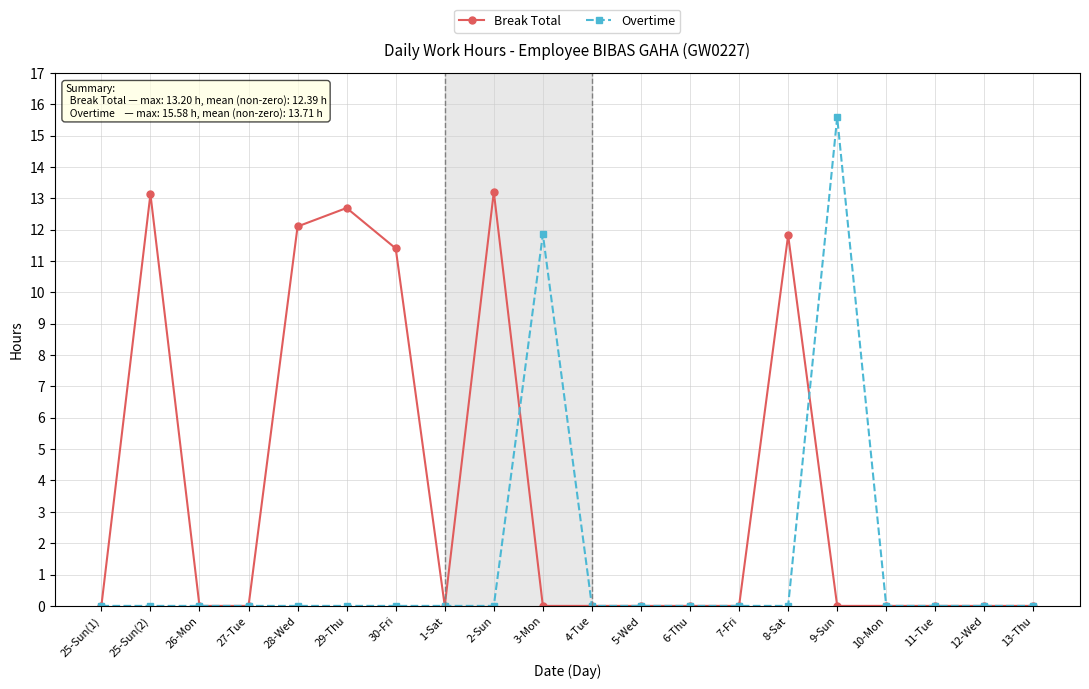

True or false: Overtime has more than 1 interior local peaks.

True